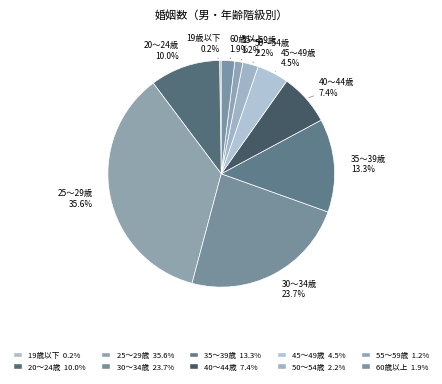

True or false: 60歳以上 accounts for 17% of the total.

False